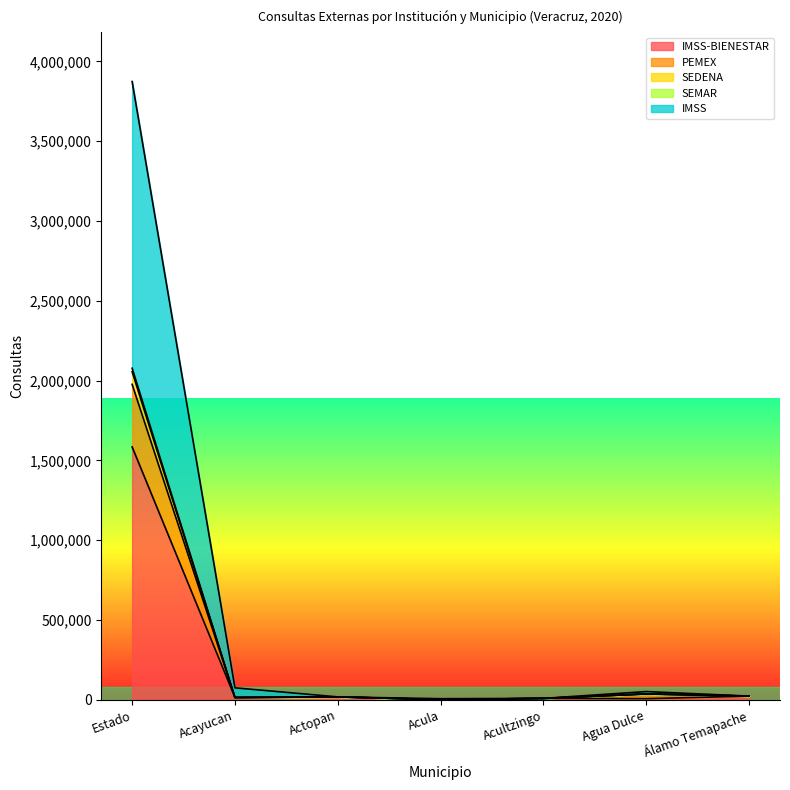

Between Acayucan and Acultzingo, which series saw the biggest shift?

IMSS